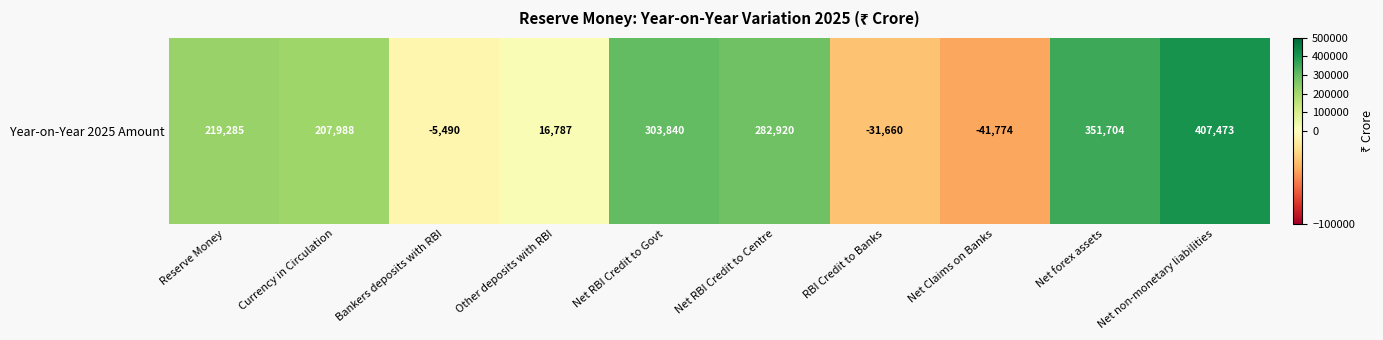

What is the smallest value displayed?

-41774